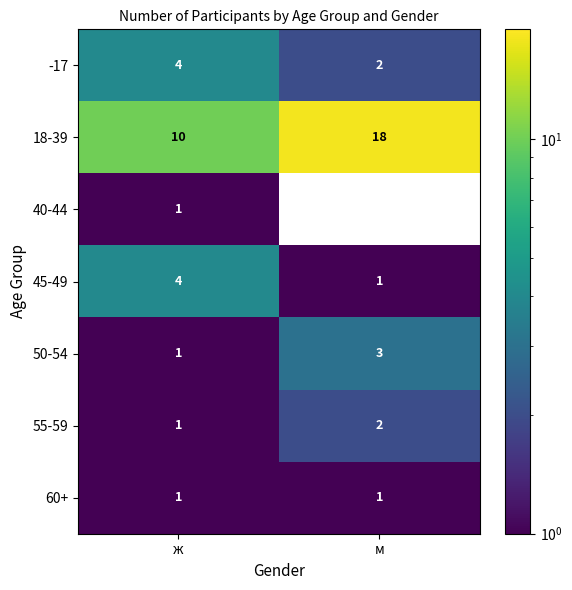

What is the spread (max minus min) of values at м?

18